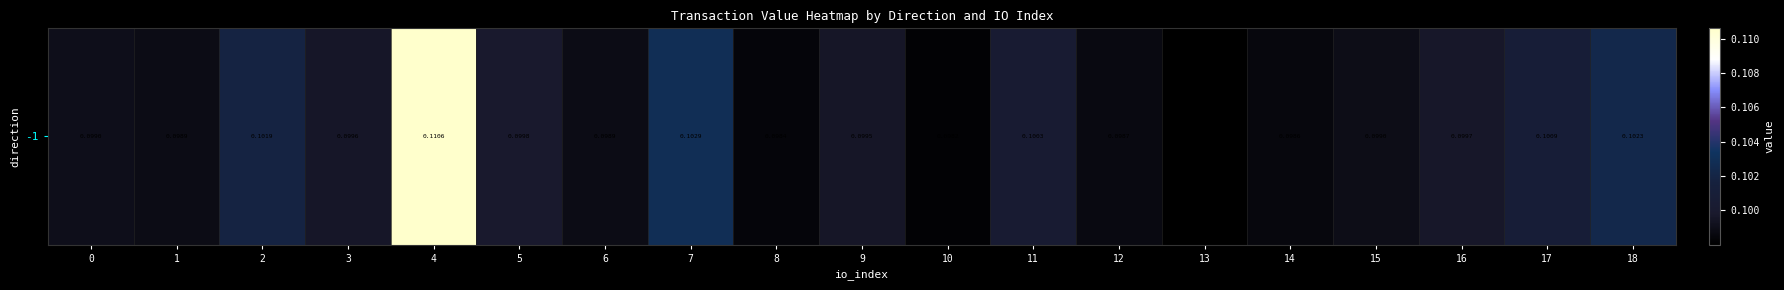

List the labels in order of value, smallest first.

13, 10, 8, 14, 12, 1, 6, 15, 0, 9, 3, 16, 5, 11, 17, 2, 18, 7, 4